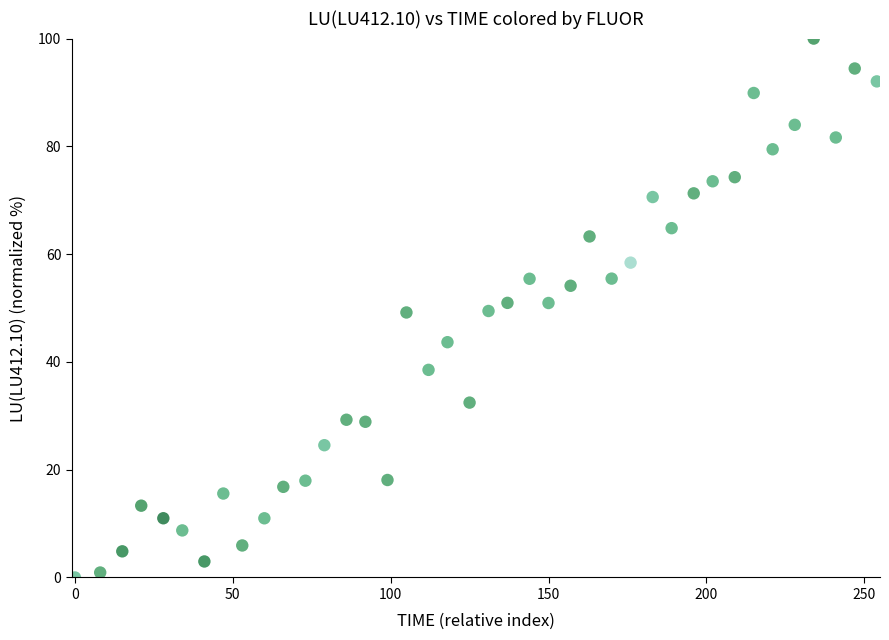

What is the range of Y values (max minus min)?

100.0